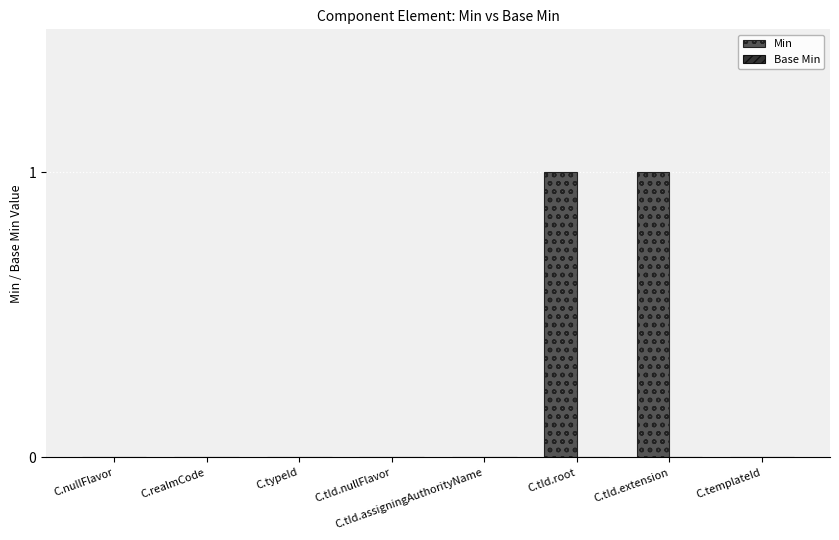

How many data points does each series have?

8